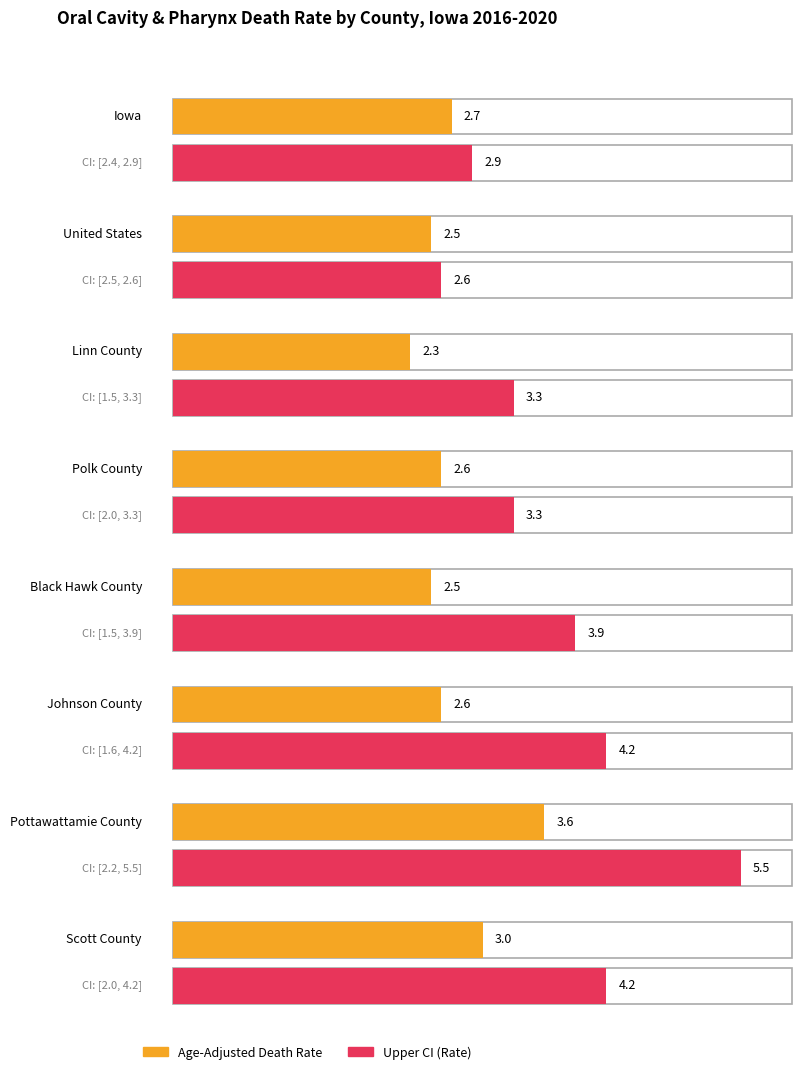

What is the minimum value for Lower CI?

1.5